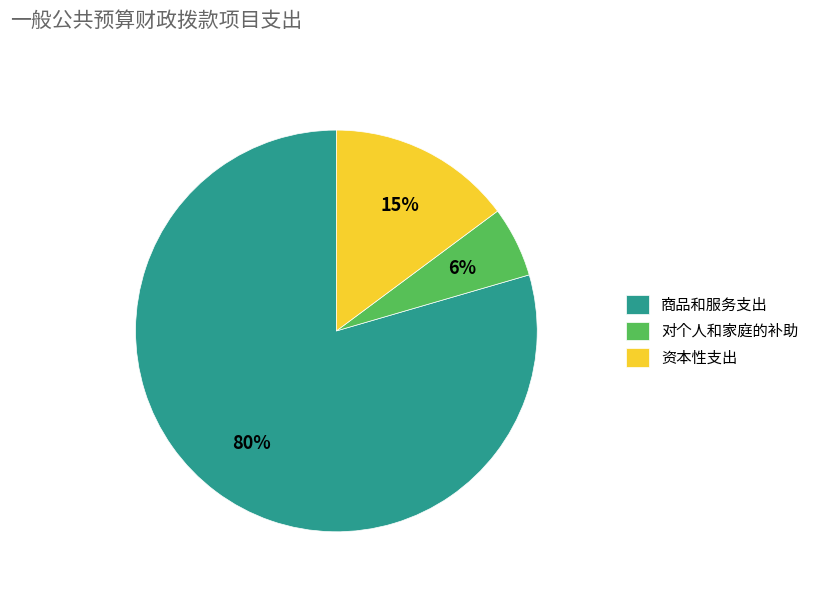

To the nearest percent, what is the average slice percentage?

33%